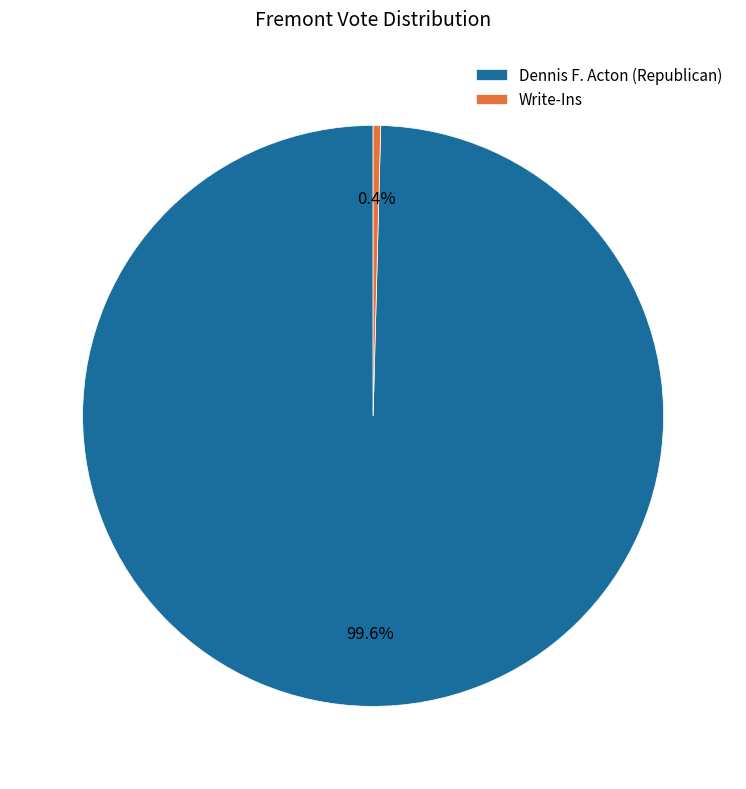

To the nearest percent, what is the average slice percentage?

50%